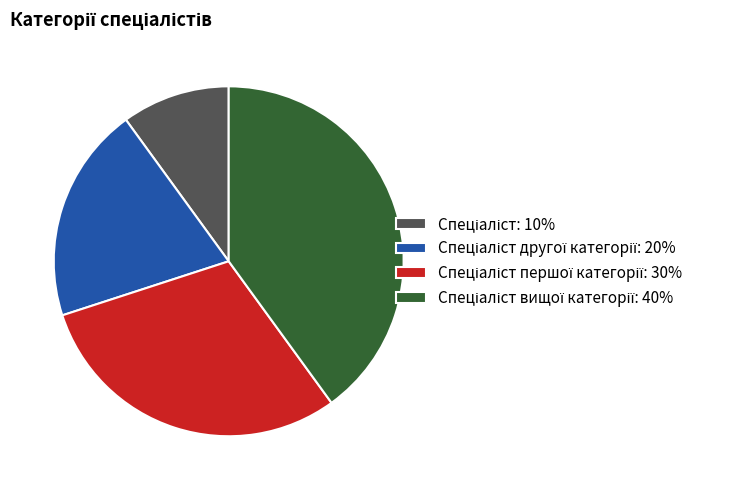

Is there any slice that represents more than half of the pie?

No